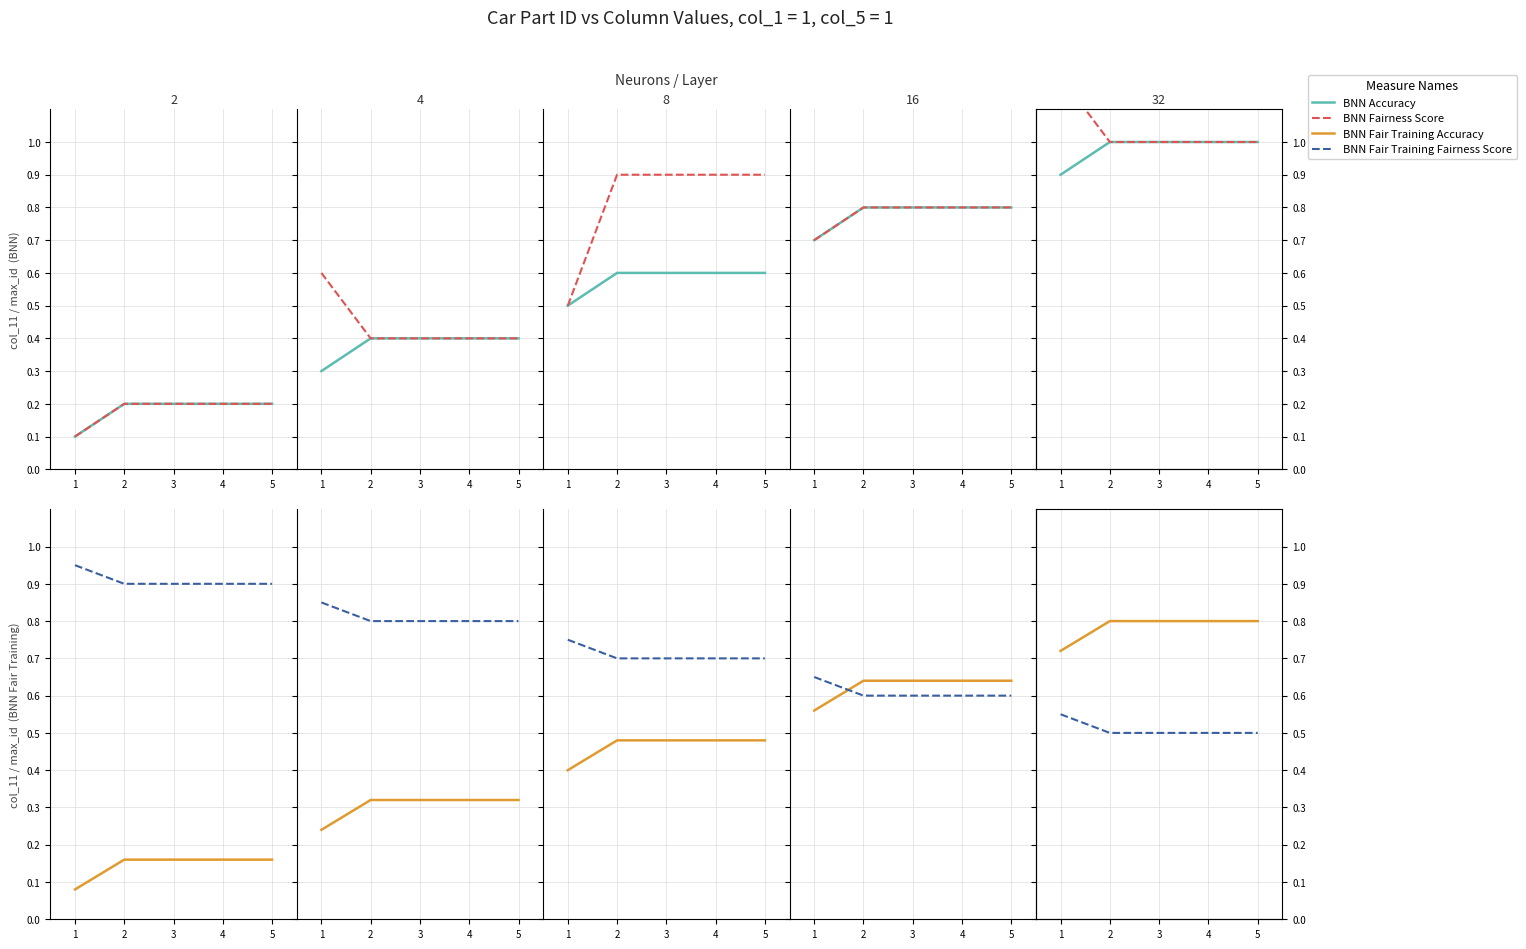

True or false: BNN Fair Training Accuracy and BNN Accuracy intersect in this chart.

False